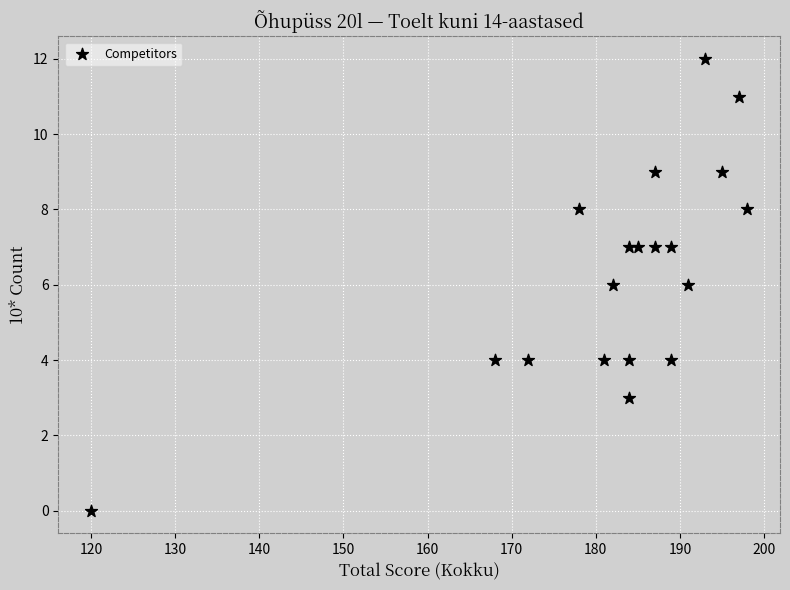

List the coordinates of all points as (Y, X) pairs, reading left to right.

(0, 120)  (4, 168)  (4, 172)  (8, 178)  (4, 181)  (6, 182)  (7, 184)  (4, 184)  (3, 184)  (7, 185)  (9, 187)  (7, 187)  (7, 189)  (4, 189)  (6, 191)  (12, 193)  (9, 195)  (11, 197)  (8, 198)